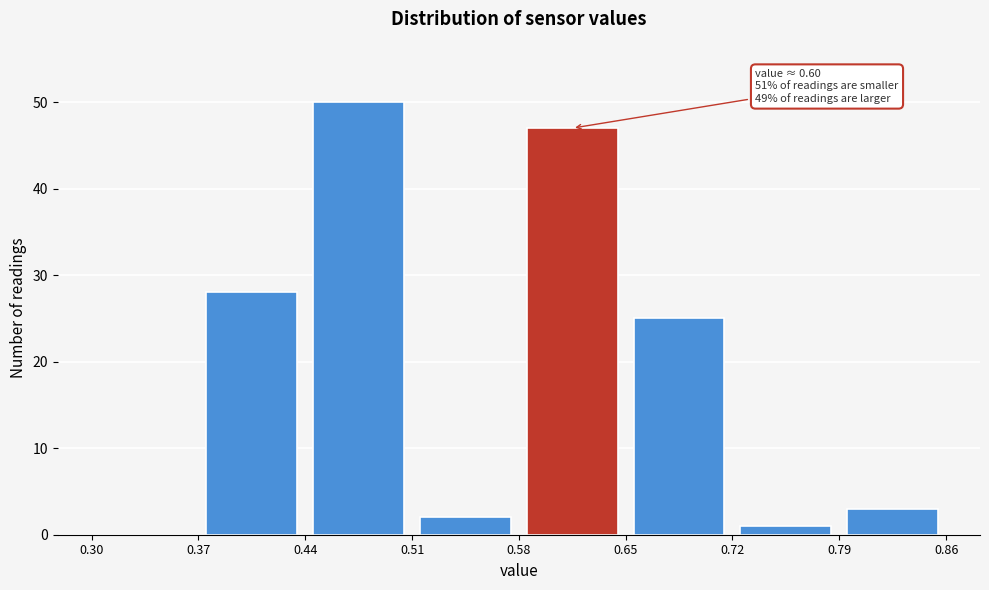

Which range on the x-axis has the tallest bar?

0.44 to 0.51